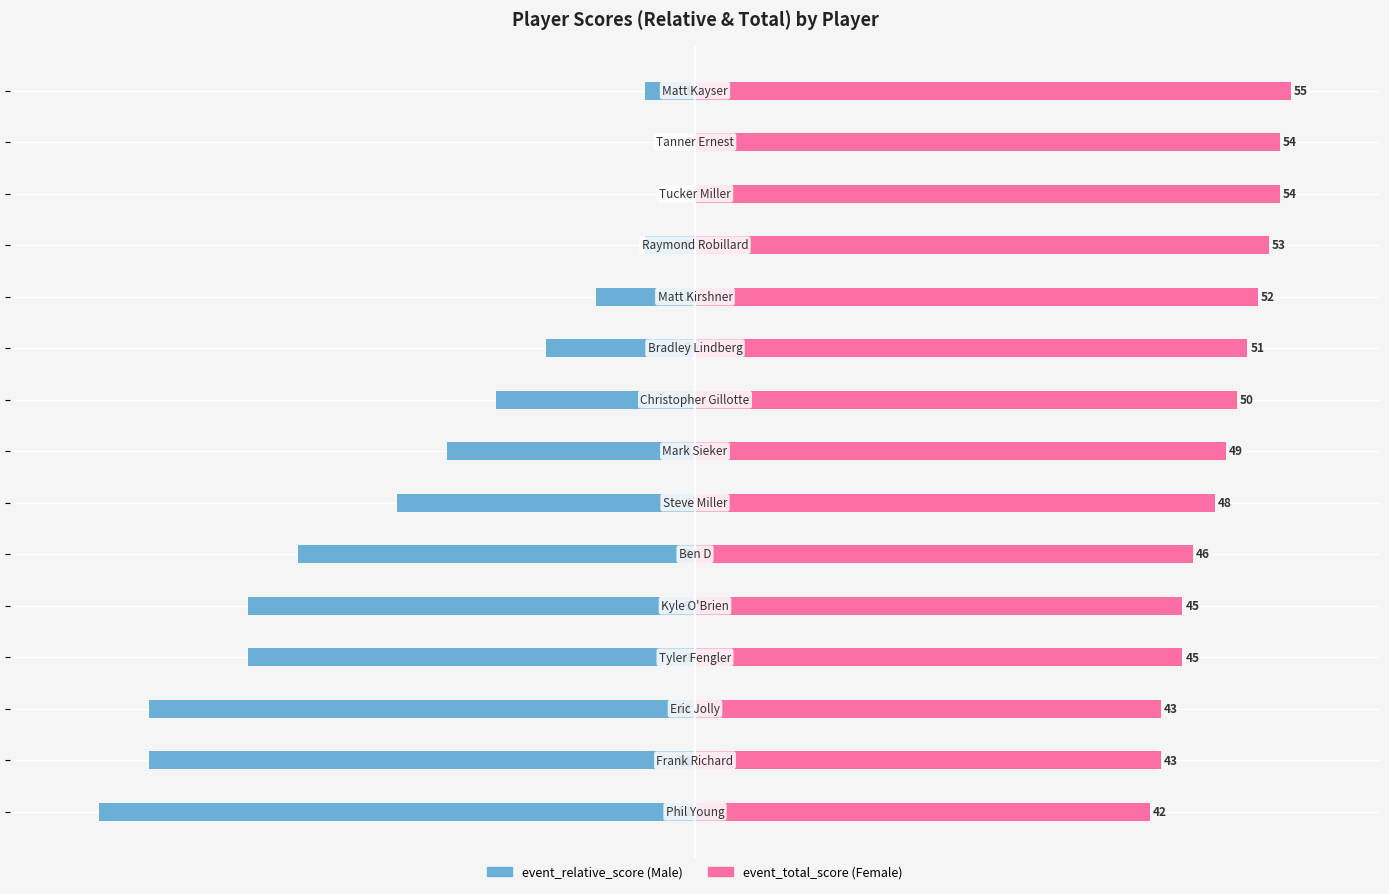

How many bars are there in each group?

2